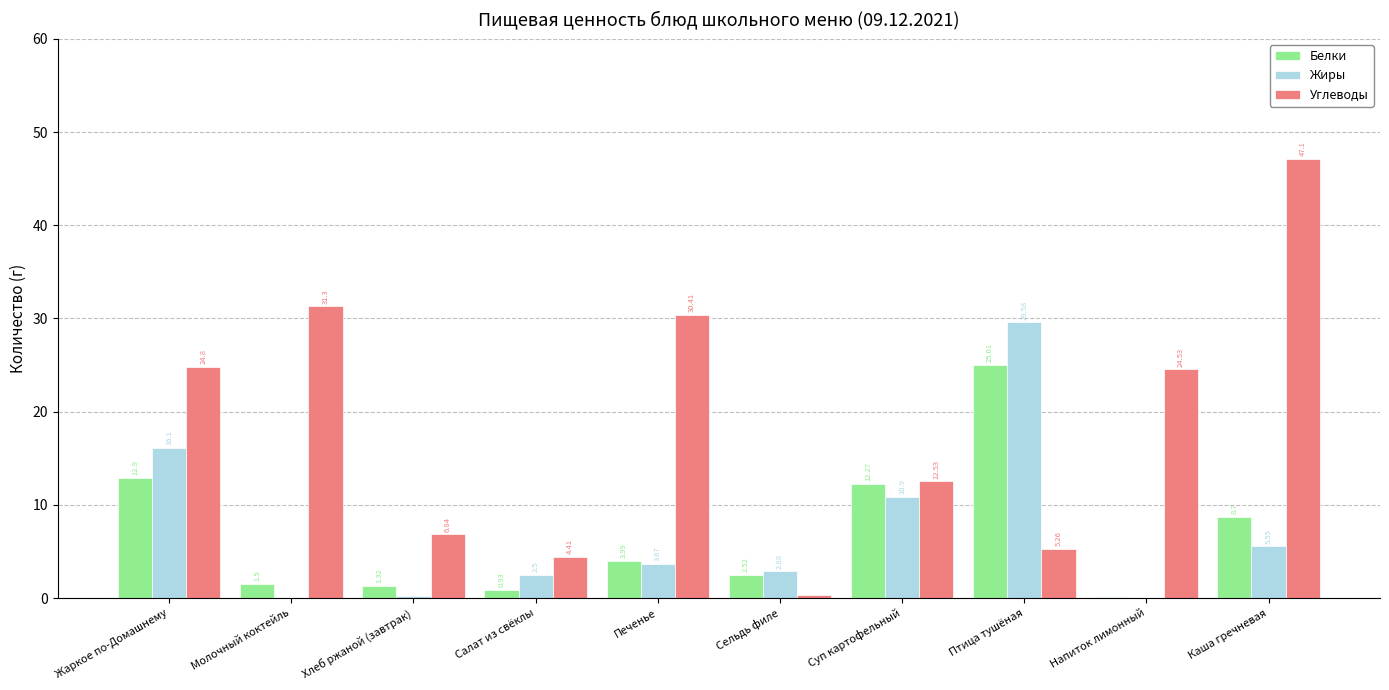

What is the total value across all series at Сельдь филе?

5.7